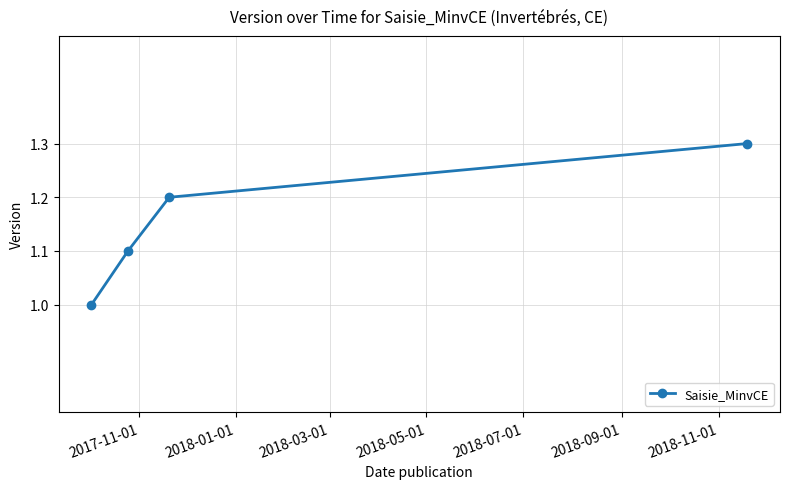

What is the minimum value shown in the chart?

1.0